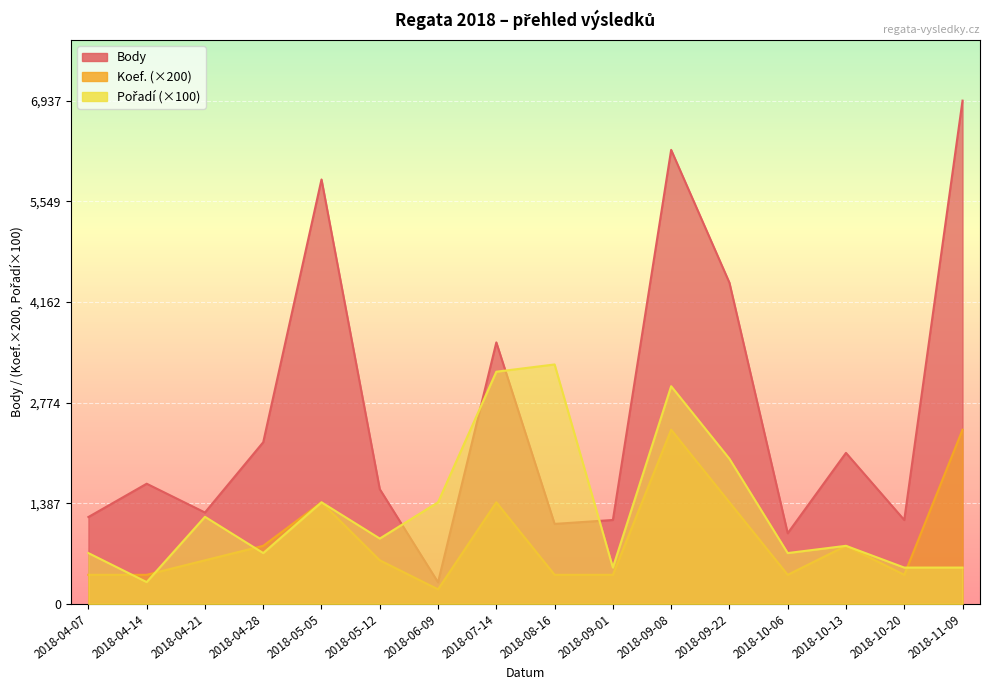

True or false: Body and Koef. cross at least once.

False